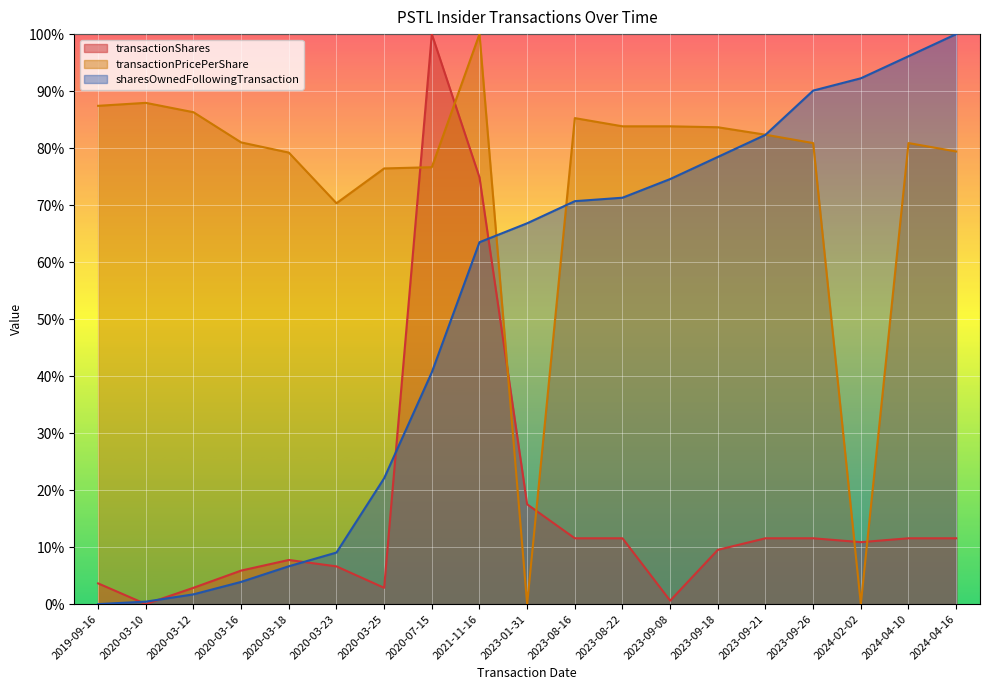

Reading left to right, extract all data points from this chart.

transactionShares: 0.0	0.0	0.0	0.1	0.1	0.1	0.0	1.0	0.7	0.2	0.1	0.1	0.0	0.1	0.1	0.1	0.1	0.1	0.1
transactionPricePerShare: 0.9	0.9	0.9	0.8	0.8	0.7	0.8	0.8	1.0	0.0	0.9	0.8	0.8	0.8	0.8	0.8	0.0	0.8	0.8
sharesOwnedFollowingTransaction: 0.0	0.0	0.0	0.0	0.1	0.1	0.2	0.4	0.6	0.7	0.7	0.7	0.7	0.8	0.8	0.9	0.9	1.0	1.0